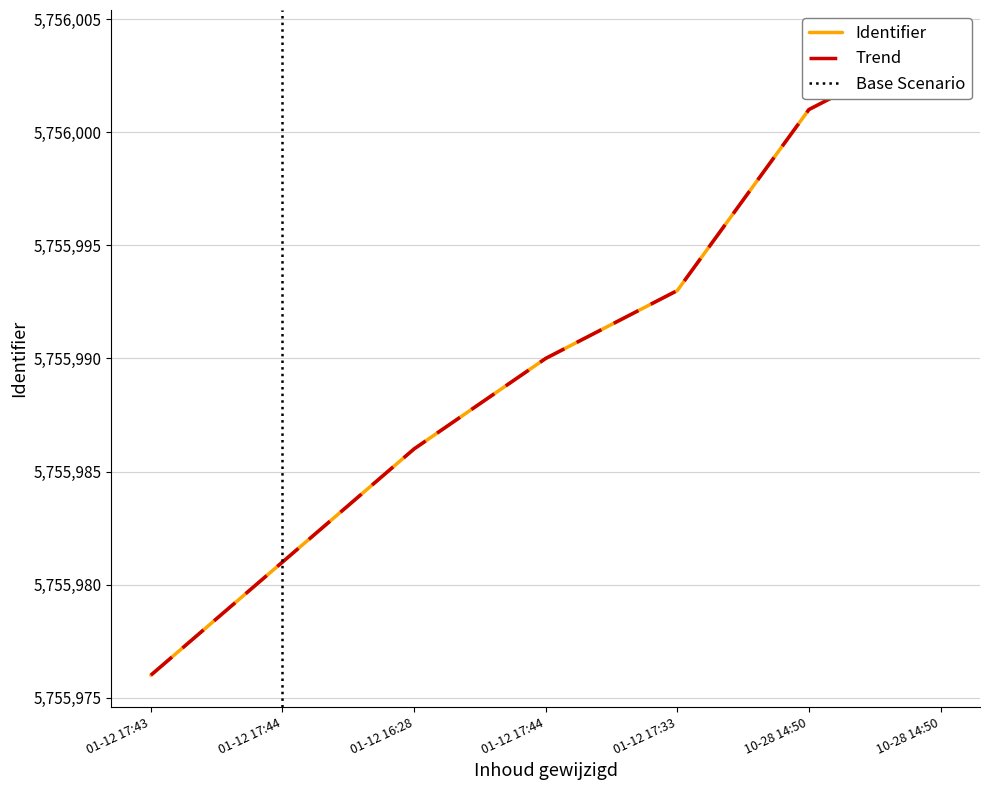

Which category has the lowest value in the Trend series?

01-12 17:43